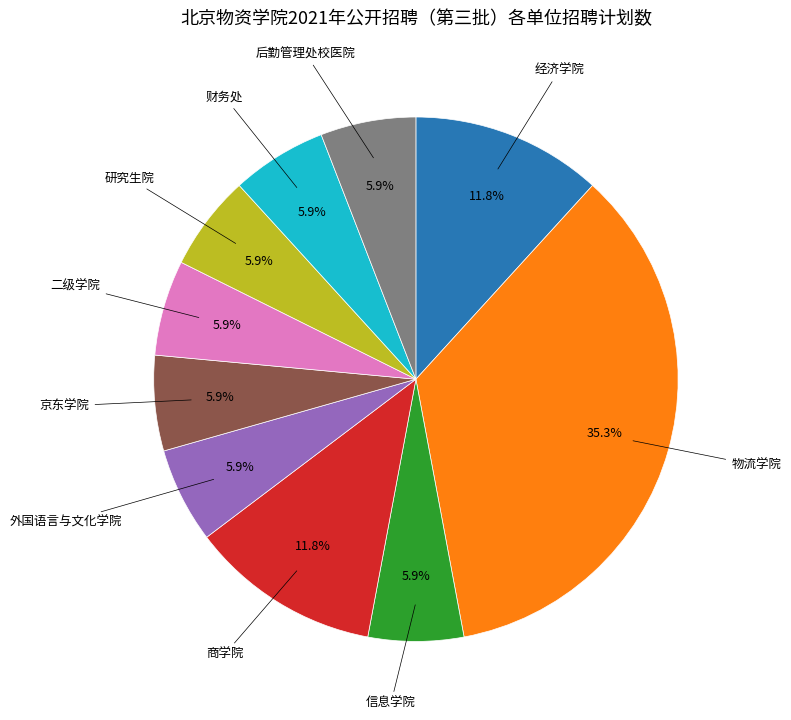

Count the number of slices in the pie.

10